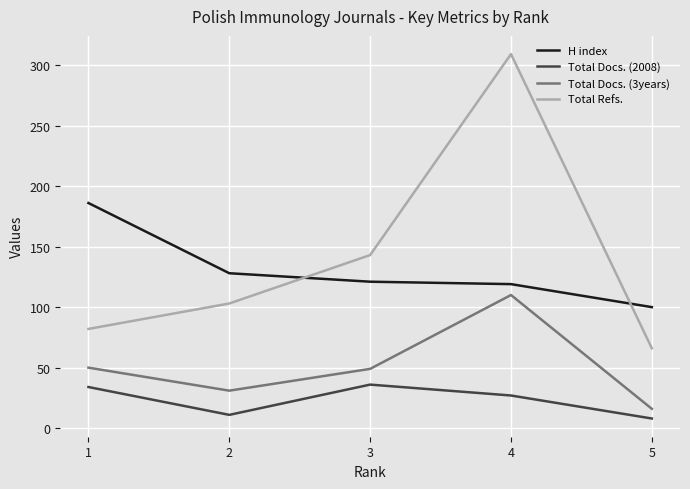

Rank the series by their maximum value, from highest to lowest.

Total Refs., H index, Total Docs. (3years), Total Docs. (2008)